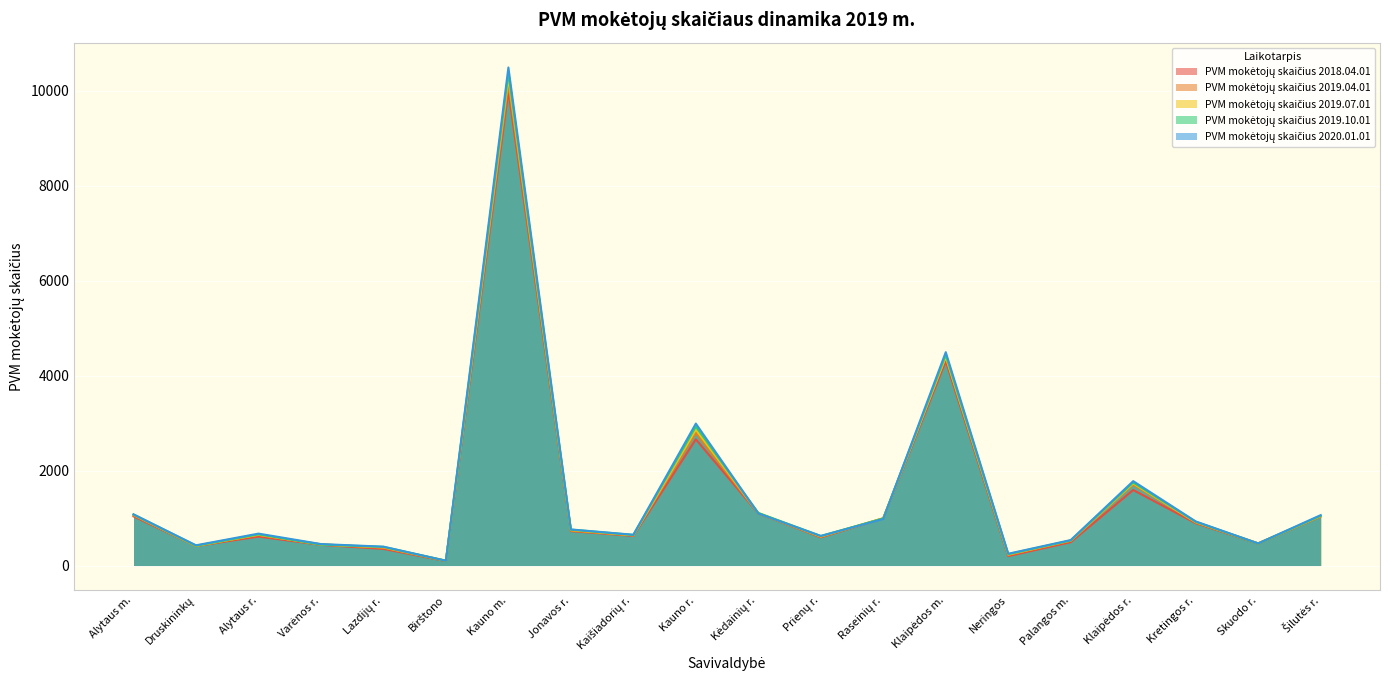

Which series has the largest total across all categories?

PVM mokėtojų skaičius 2020.01.01